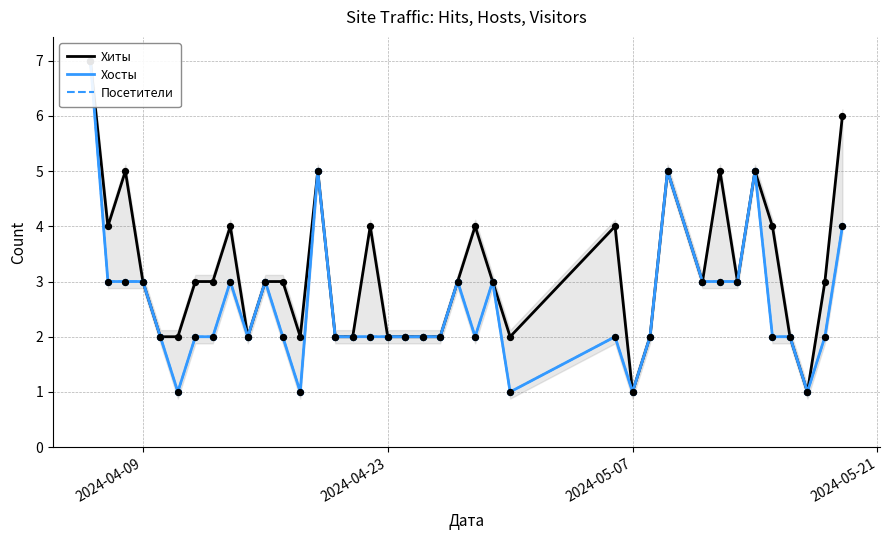

Is the value of Хиты at 2024-05-21 greater than the value of Хосты at 9?

Yes